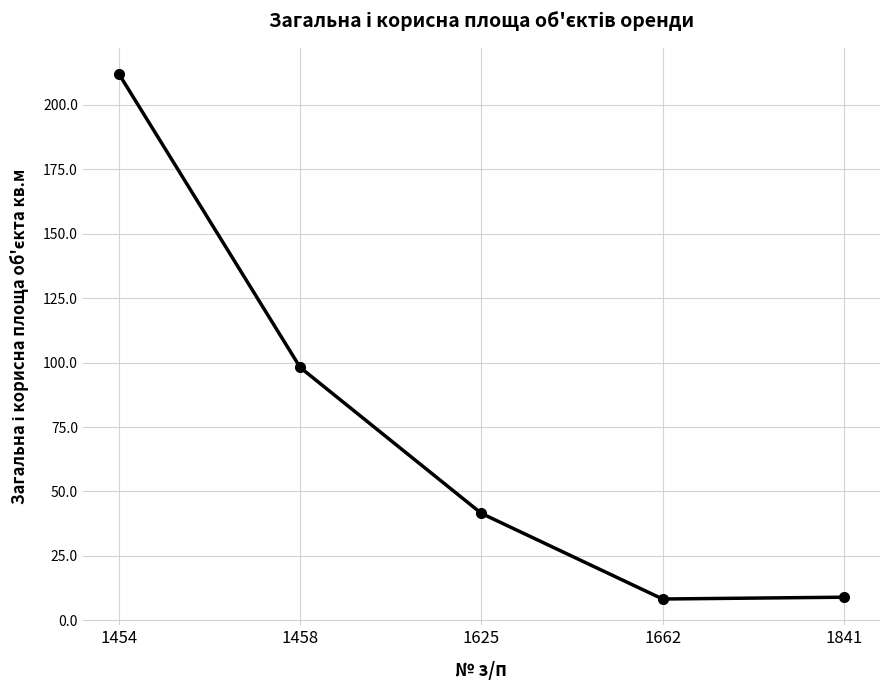

What is the difference between the values at 1662 and 1841?

0.7